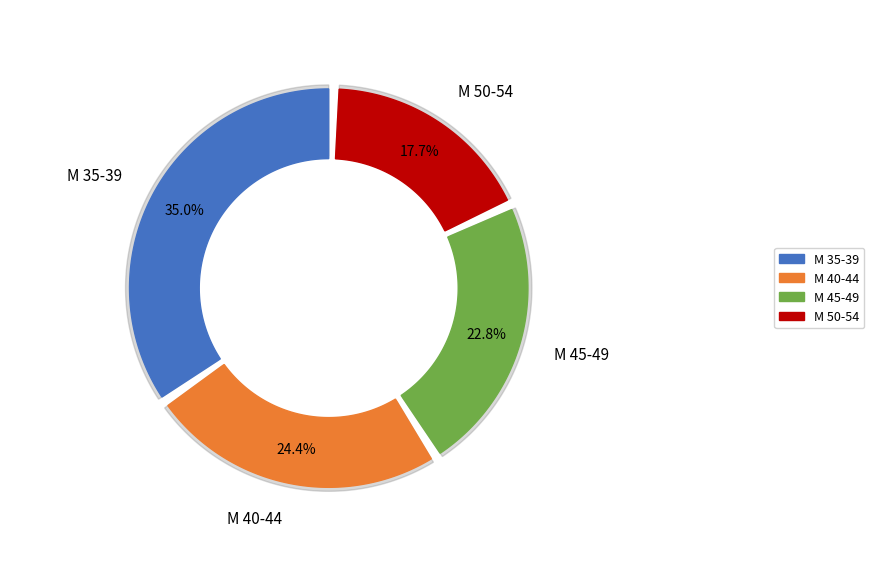

Is there any slice that represents more than half of the pie?

No